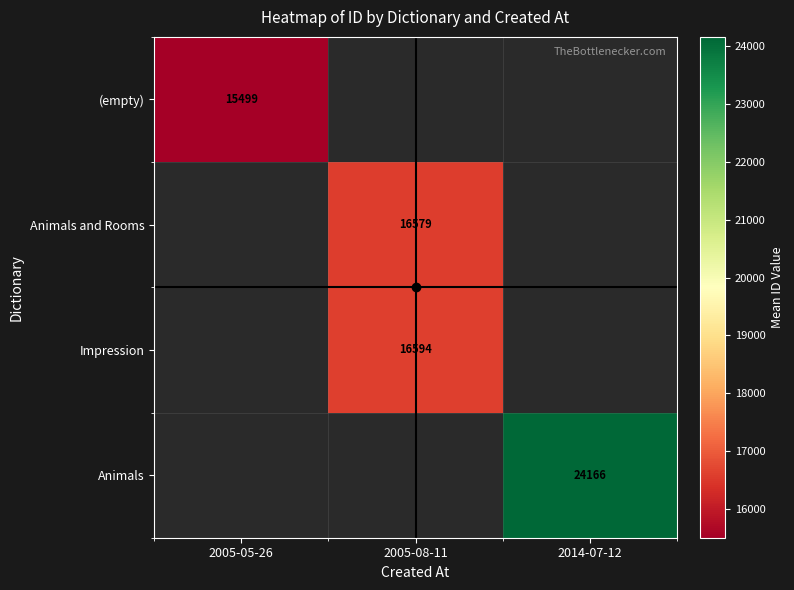

Rank the series by their maximum value, from lowest to highest.

(empty), Animals and Rooms, Impression, Animals